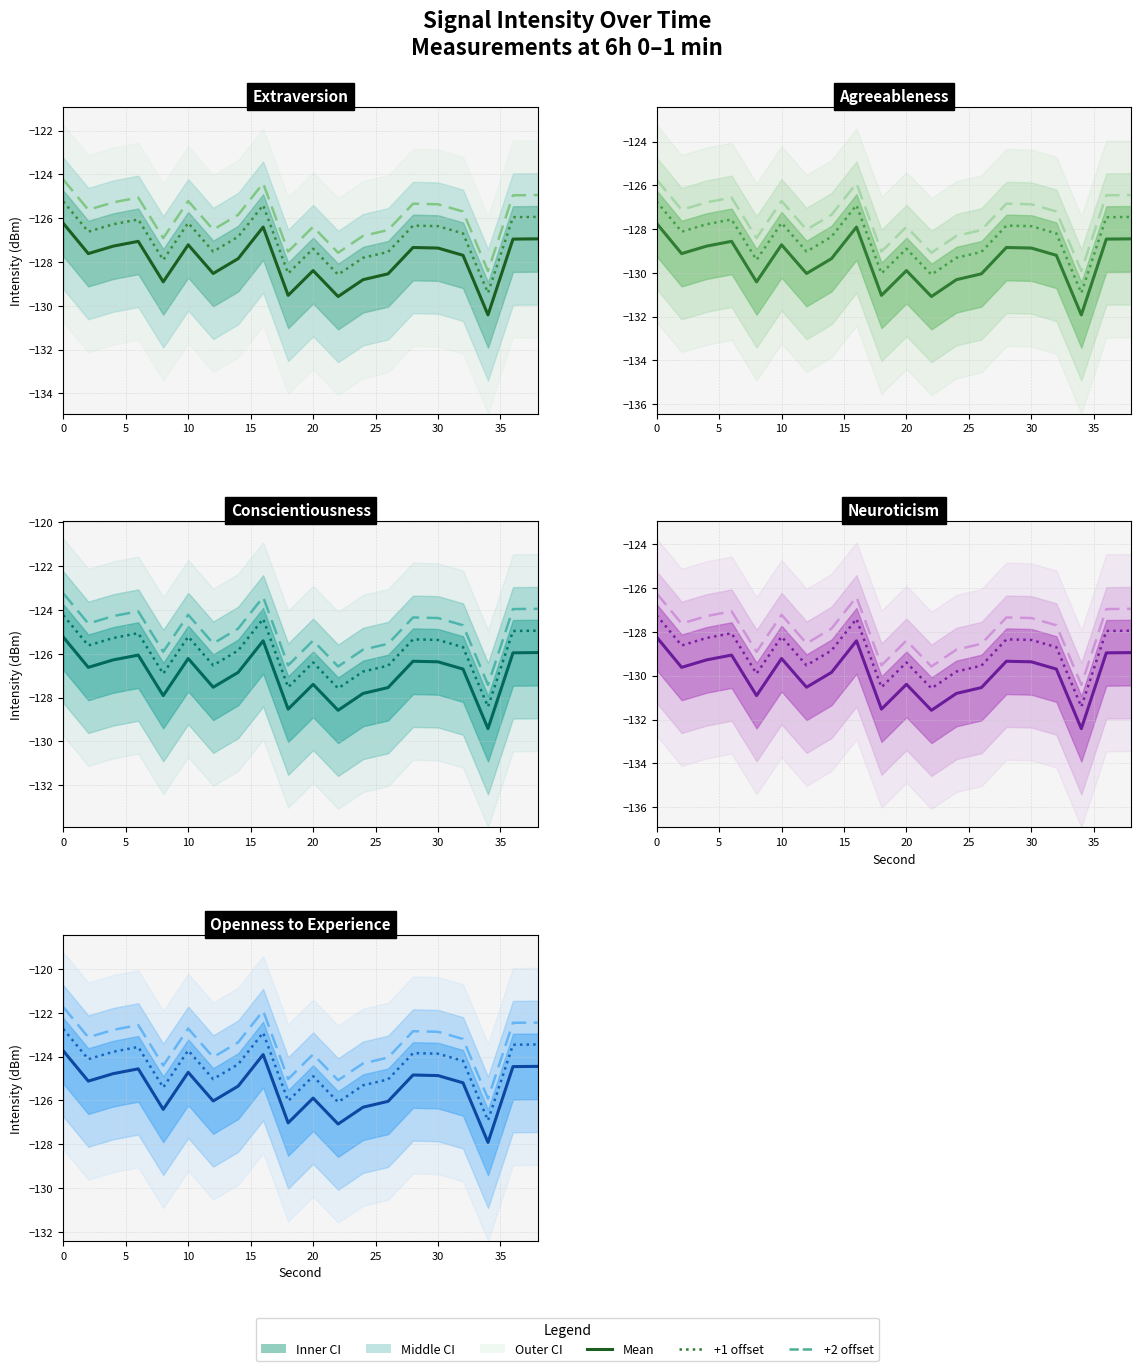

Is this an area chart (filled region under the line)?

No